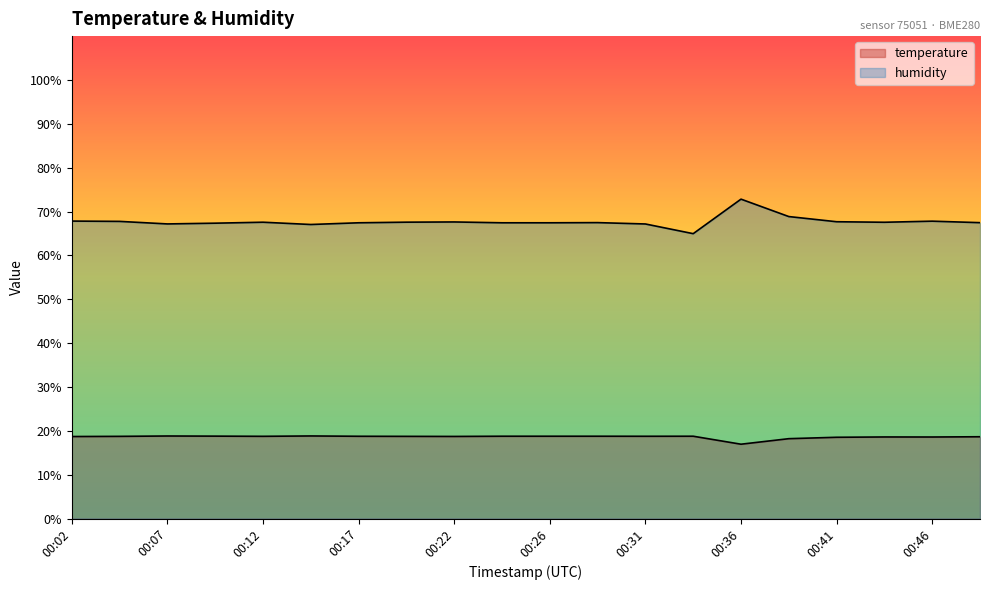

Is the value of temperature at 00:49 greater than the value of humidity at 00:39?

No